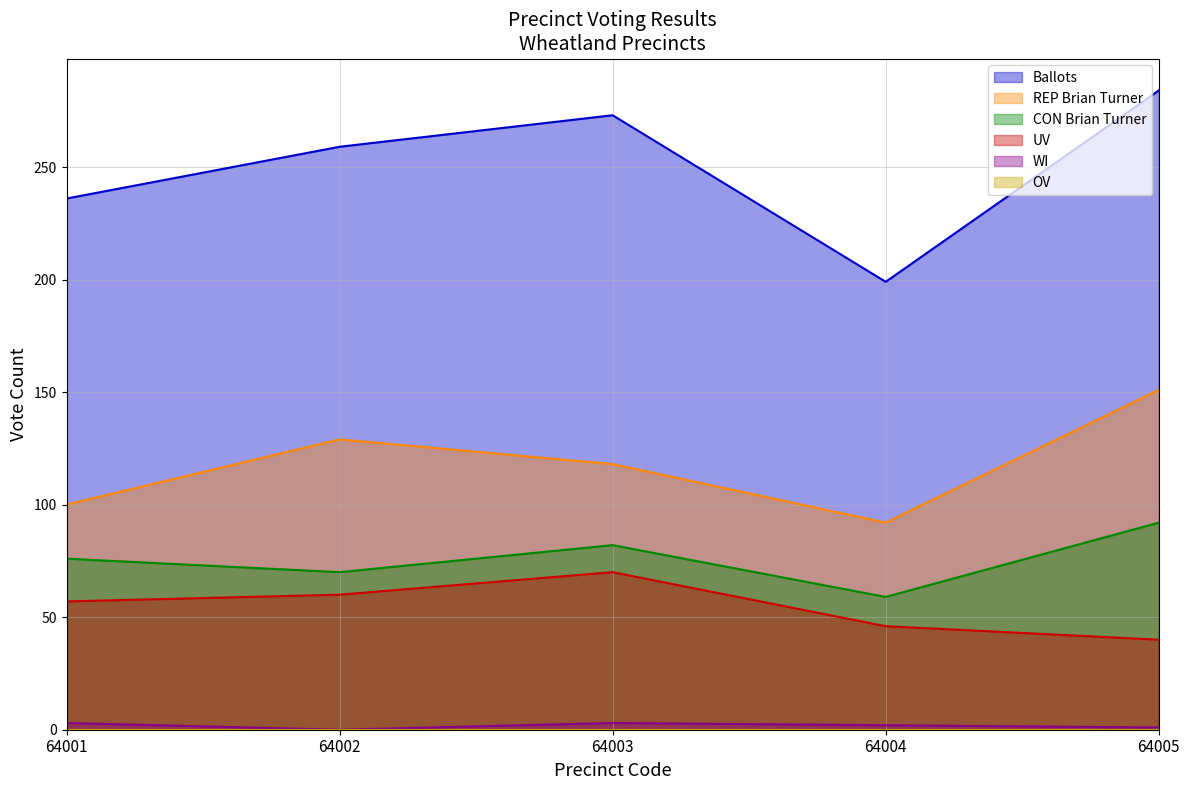

What is the value of the Ballots point at the 3rd from the left?

273